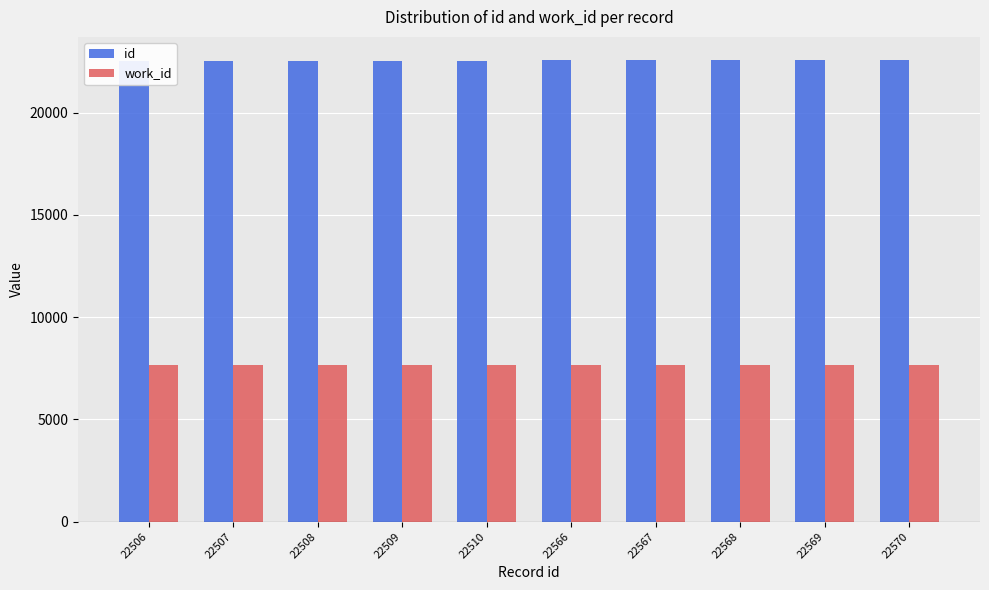

The id series shows 22506 at 22506. True or false?

True